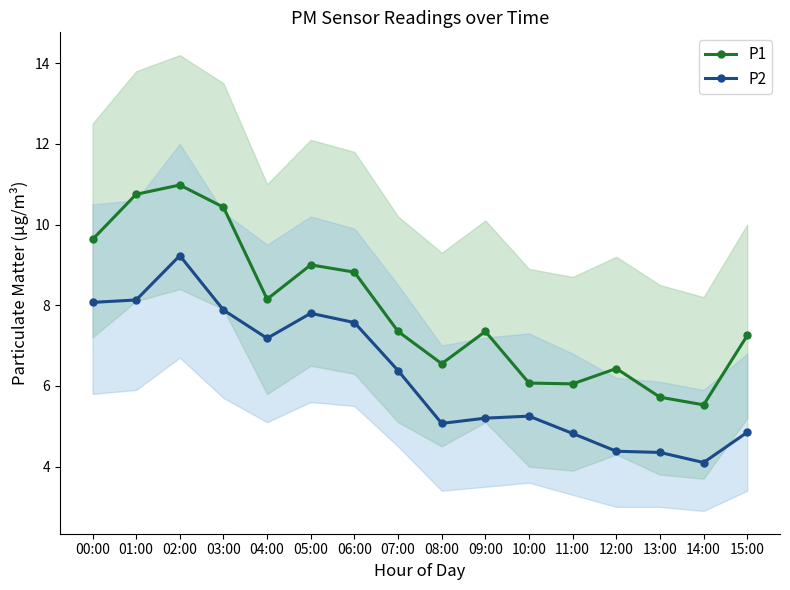

True or false: P1 and P2 intersect in this chart.

False